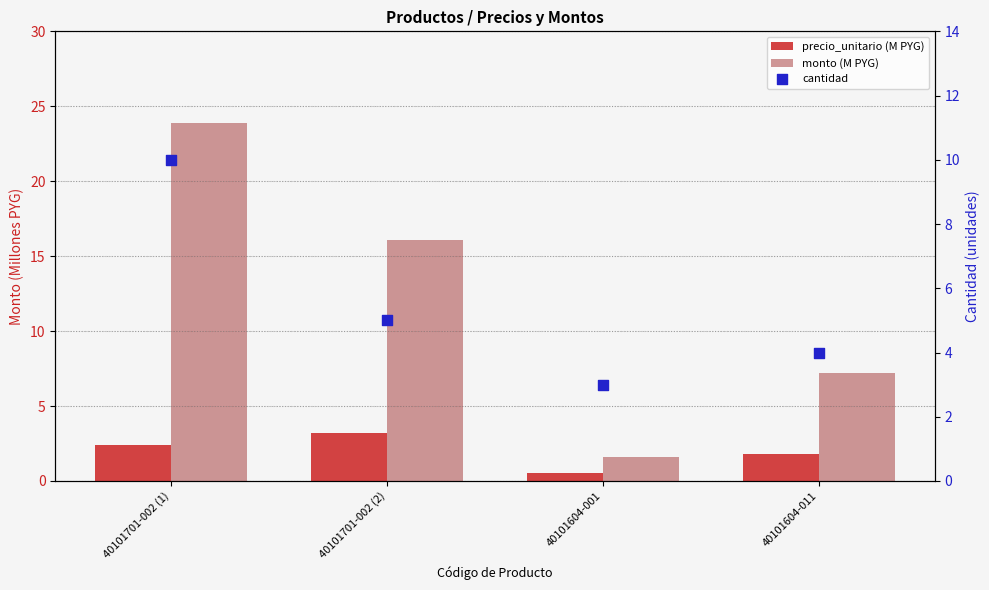

At how many categories does at least one series exceed 13?

2